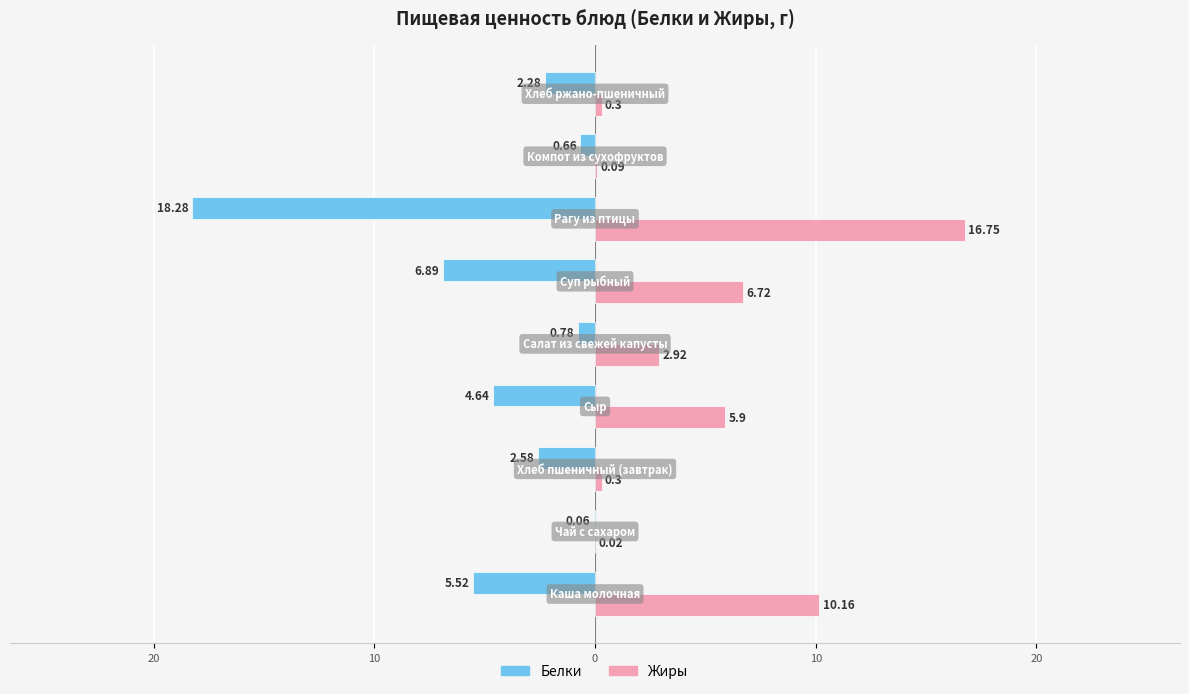

Reading left to right, list all the values displayed in this chart.

Белки: -5.5	-0.1	-2.6	-4.6	-0.8	-6.9	-18.3	-0.7	-2.3
Жиры: 10.2	0.0	0.3	5.9	2.9	6.7	16.8	0.1	0.3